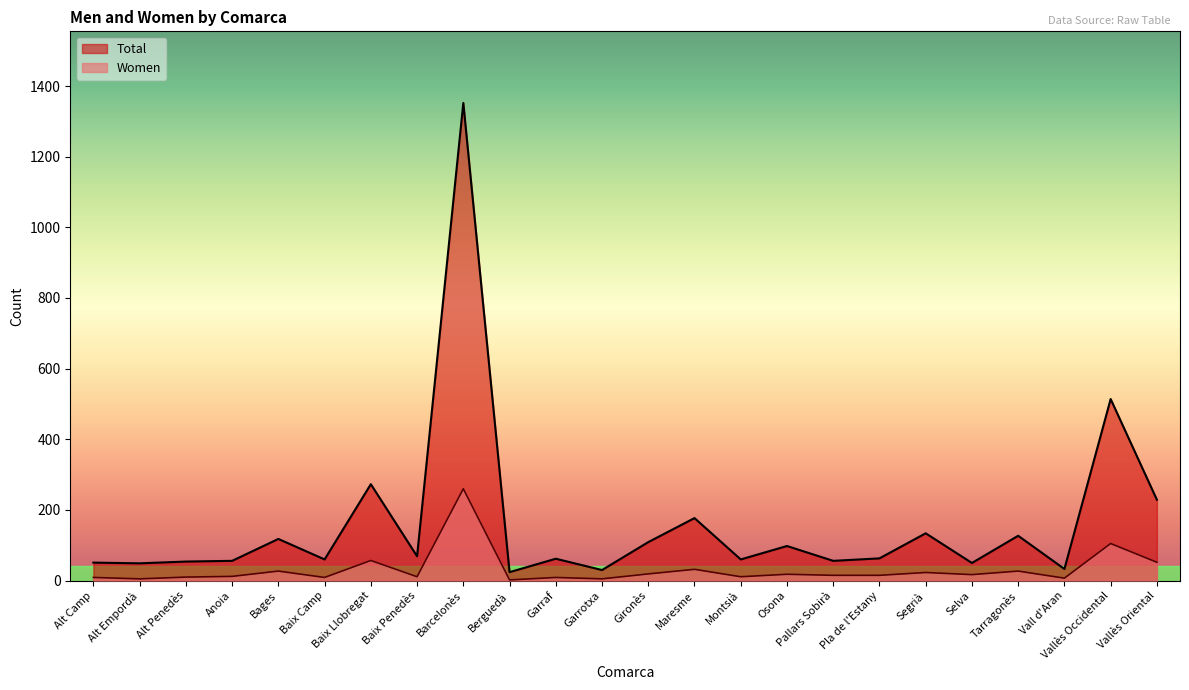

What is the spread (max minus min) of values at Baix Penedès?

58